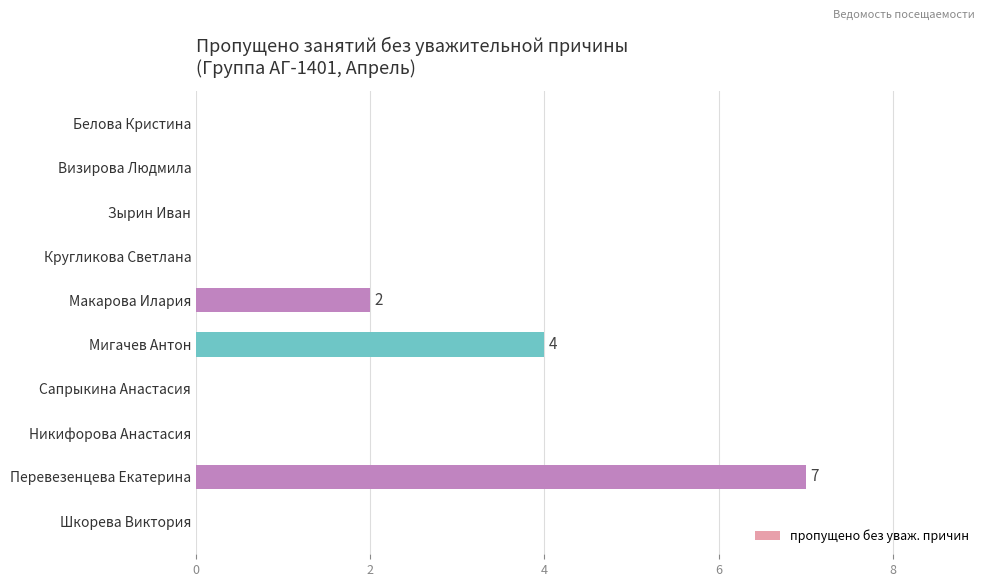

Reading bottom to top, what are all the values shown in this chart?

Шкорева Виктория=0	Перевезенцева Екатерина=7	Никифорова Анастасия=0	Сапрыкина Анастасия=0	Мигачев Антон=4	Макарова Илария=2	Кругликова Светлана=0	Зырин Иван=0	Визирова Людмила=0	Белова Кристина=0